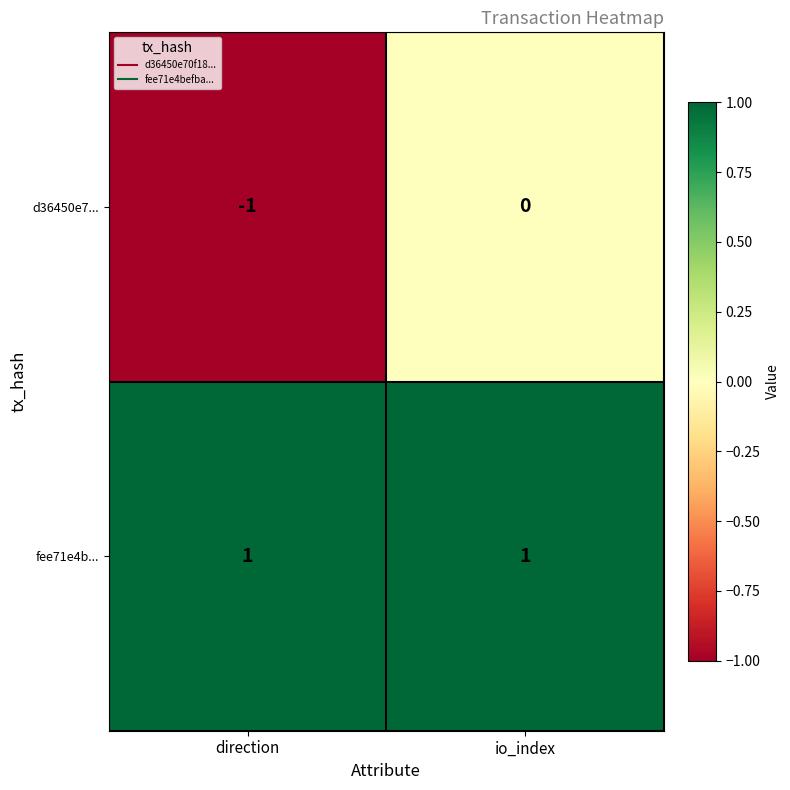

List the series in order of their peak value, lowest first.

d36450e7..., fee71e4b...